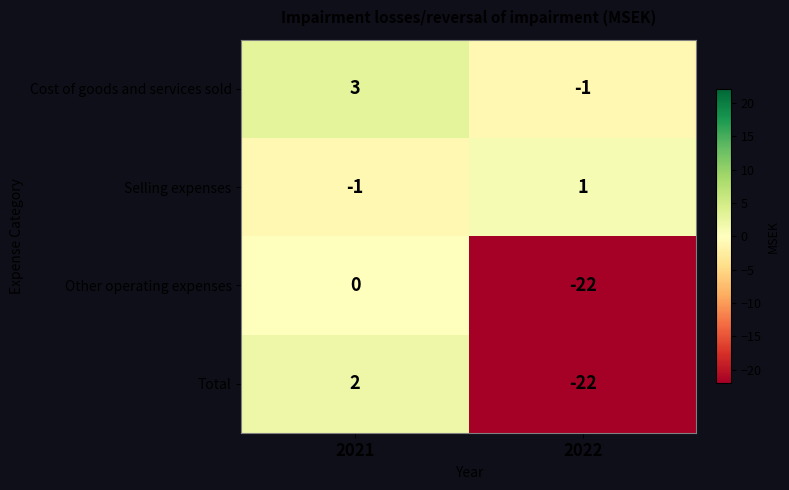

What is the difference between the highest and lowest values at 2021?

4